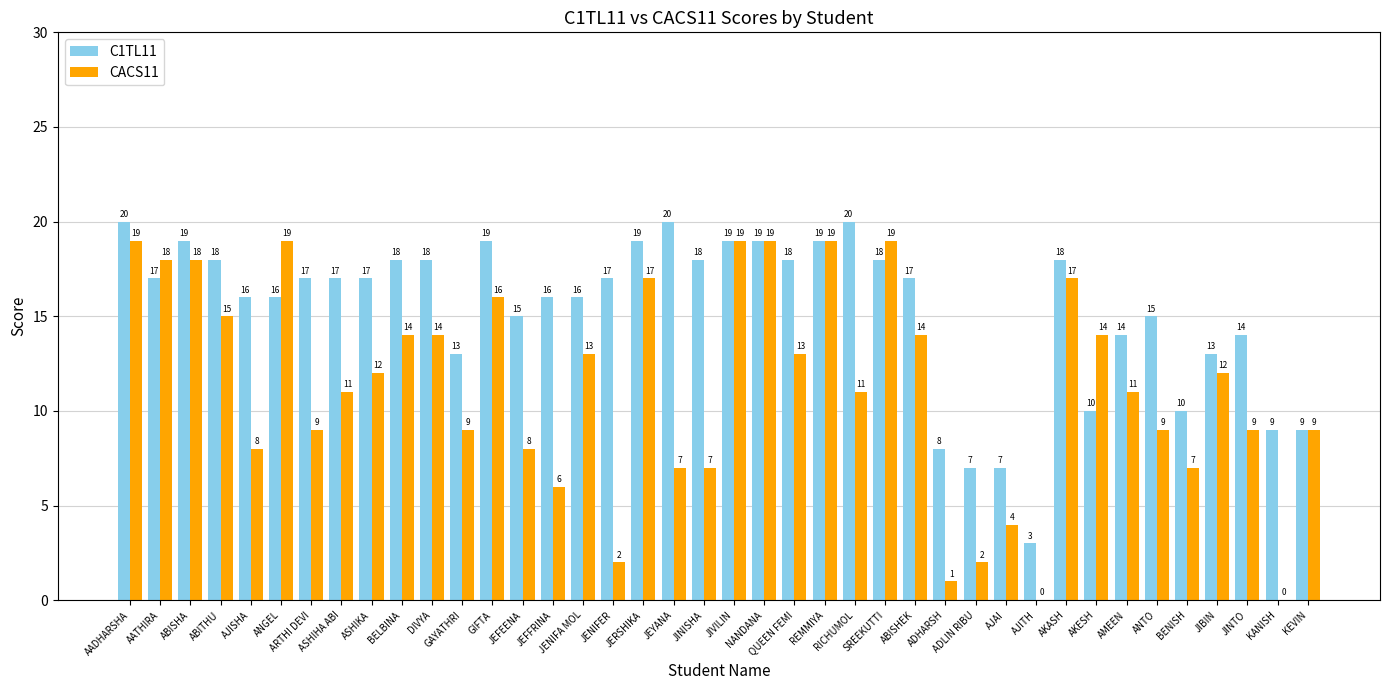

True or false: CACS11 has a value of 9 at AJITH.

False